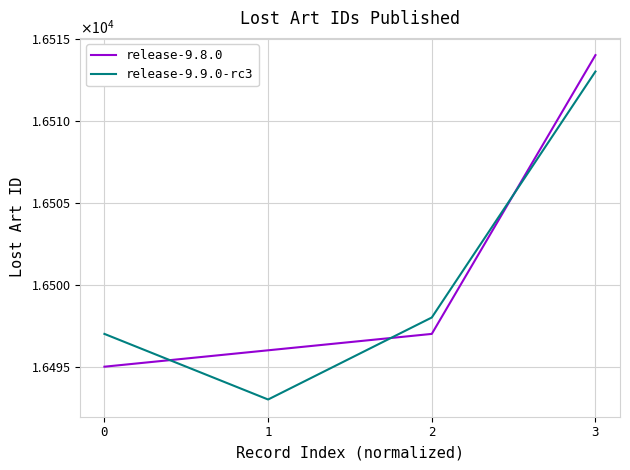

What is the lowest value of the release-9.8.0 series?

16495